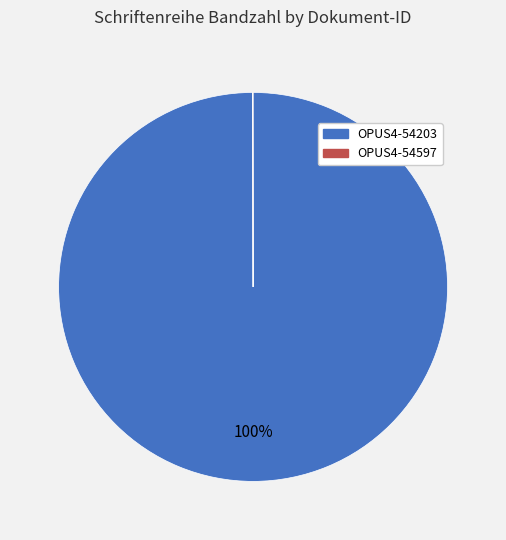

The OPUS4-54203 slice represents 100% of the pie. True or false?

True